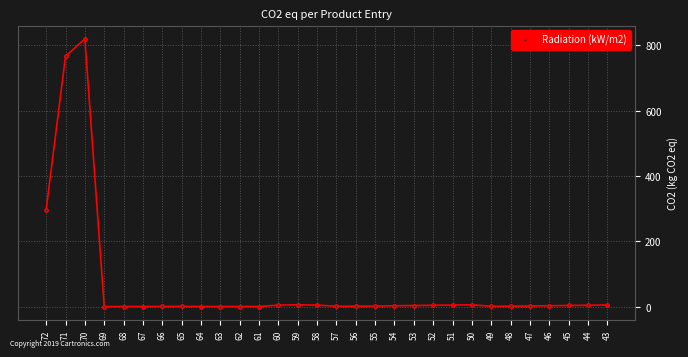

At which category does the data reach its first local peak?

70